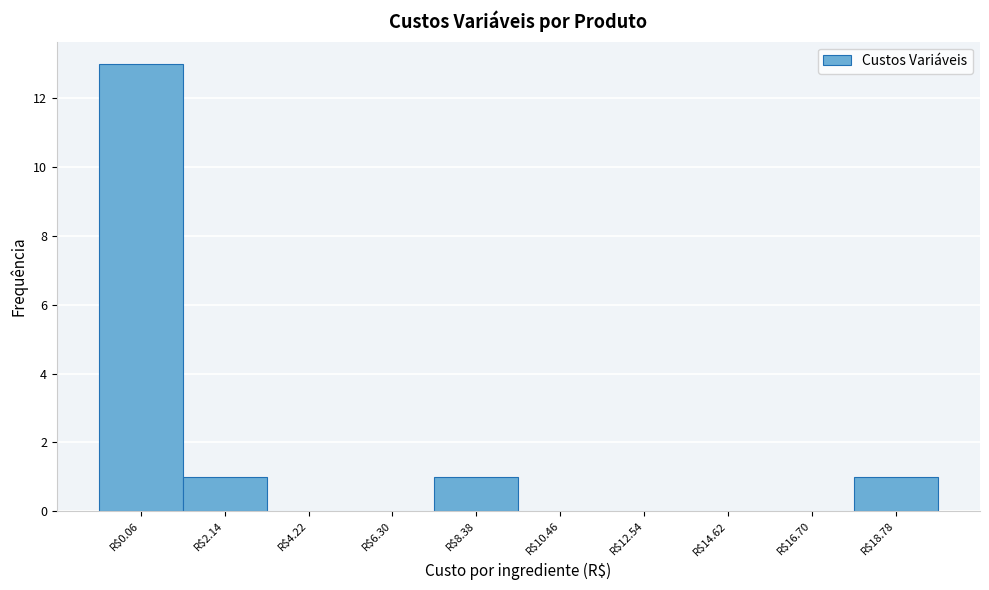

What is the sum of all values?

16